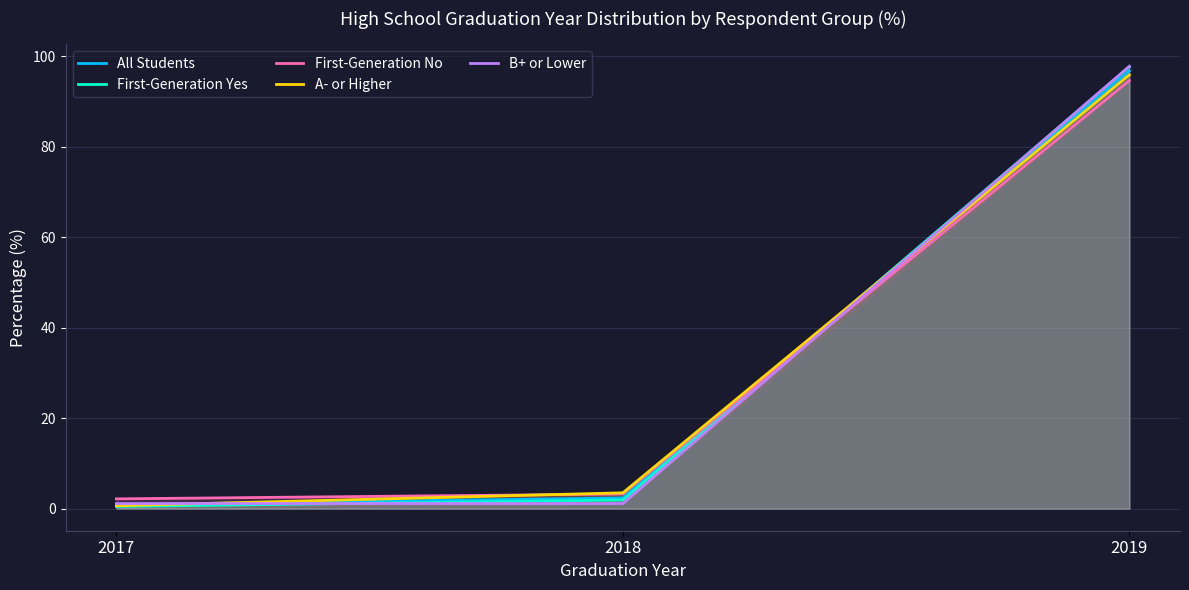

What is the average value of the B+ or Lower series?

33.3